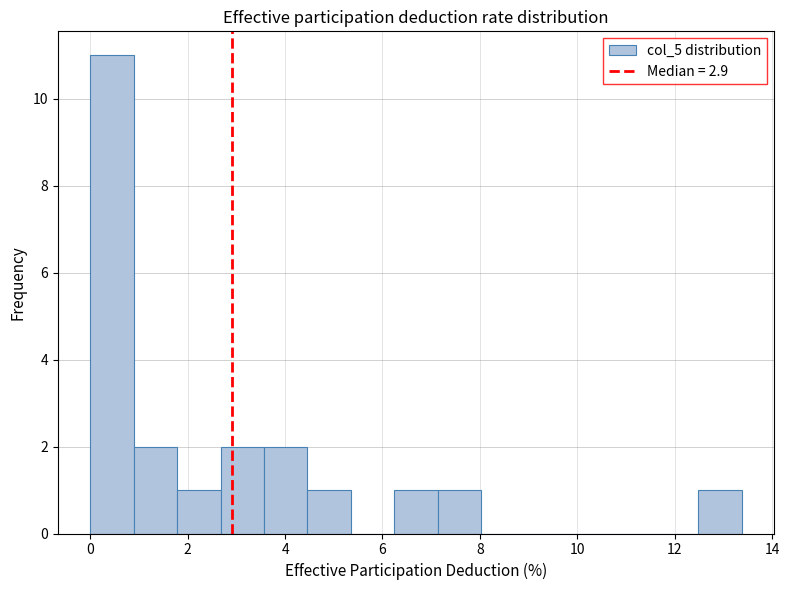

Which range on the x-axis has the tallest bar?

0.0 to 0.8